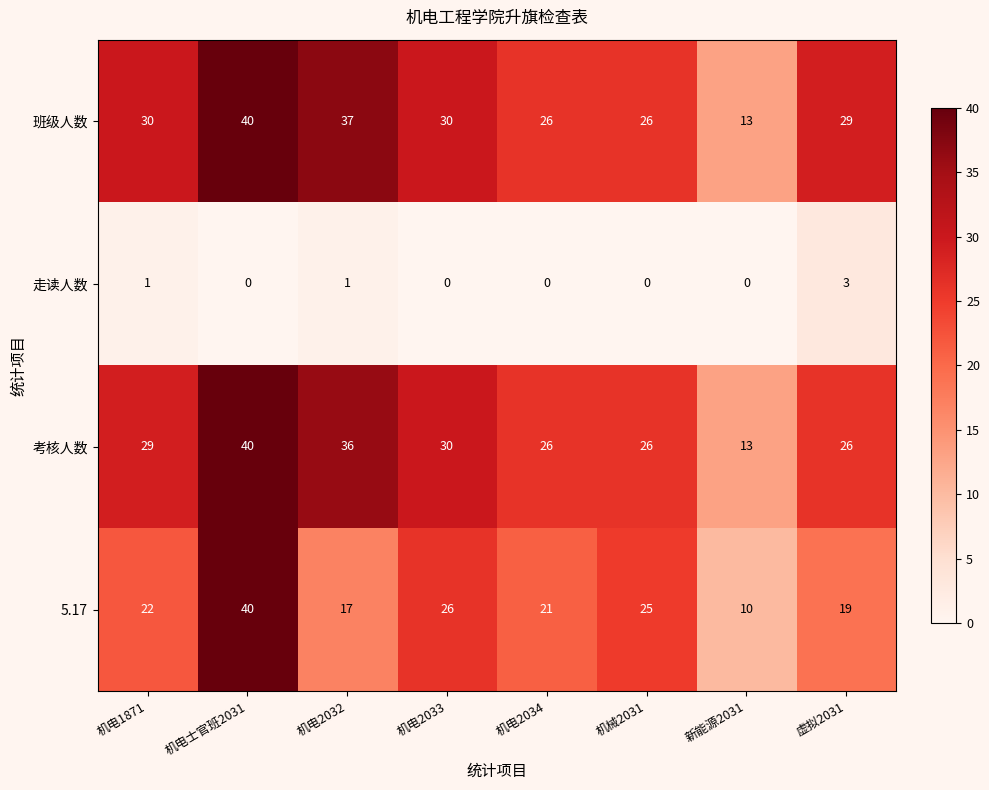

What is the minimum value for 考核人数?

13